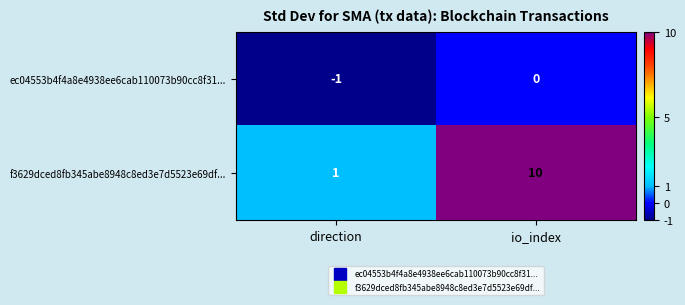

List the series in order of their overall mean, lowest first.

ec04553b4f4a8e4938ee6cab110073b90cc8f31..., f3629dced8fb345abe8948c8ed3e7d5523e69df...